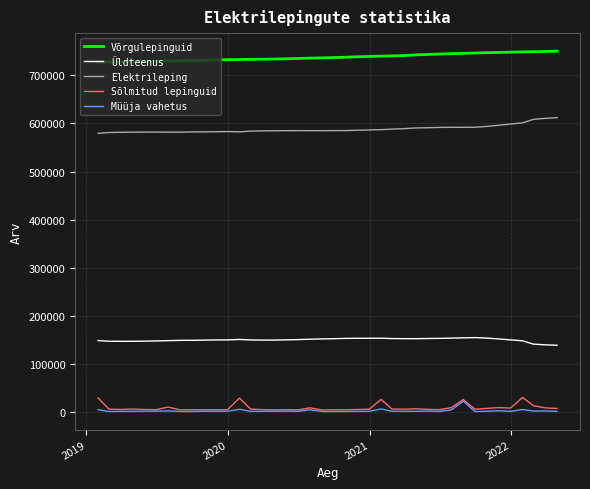

Which series has the largest total across all categories?

Võrgulepinguid